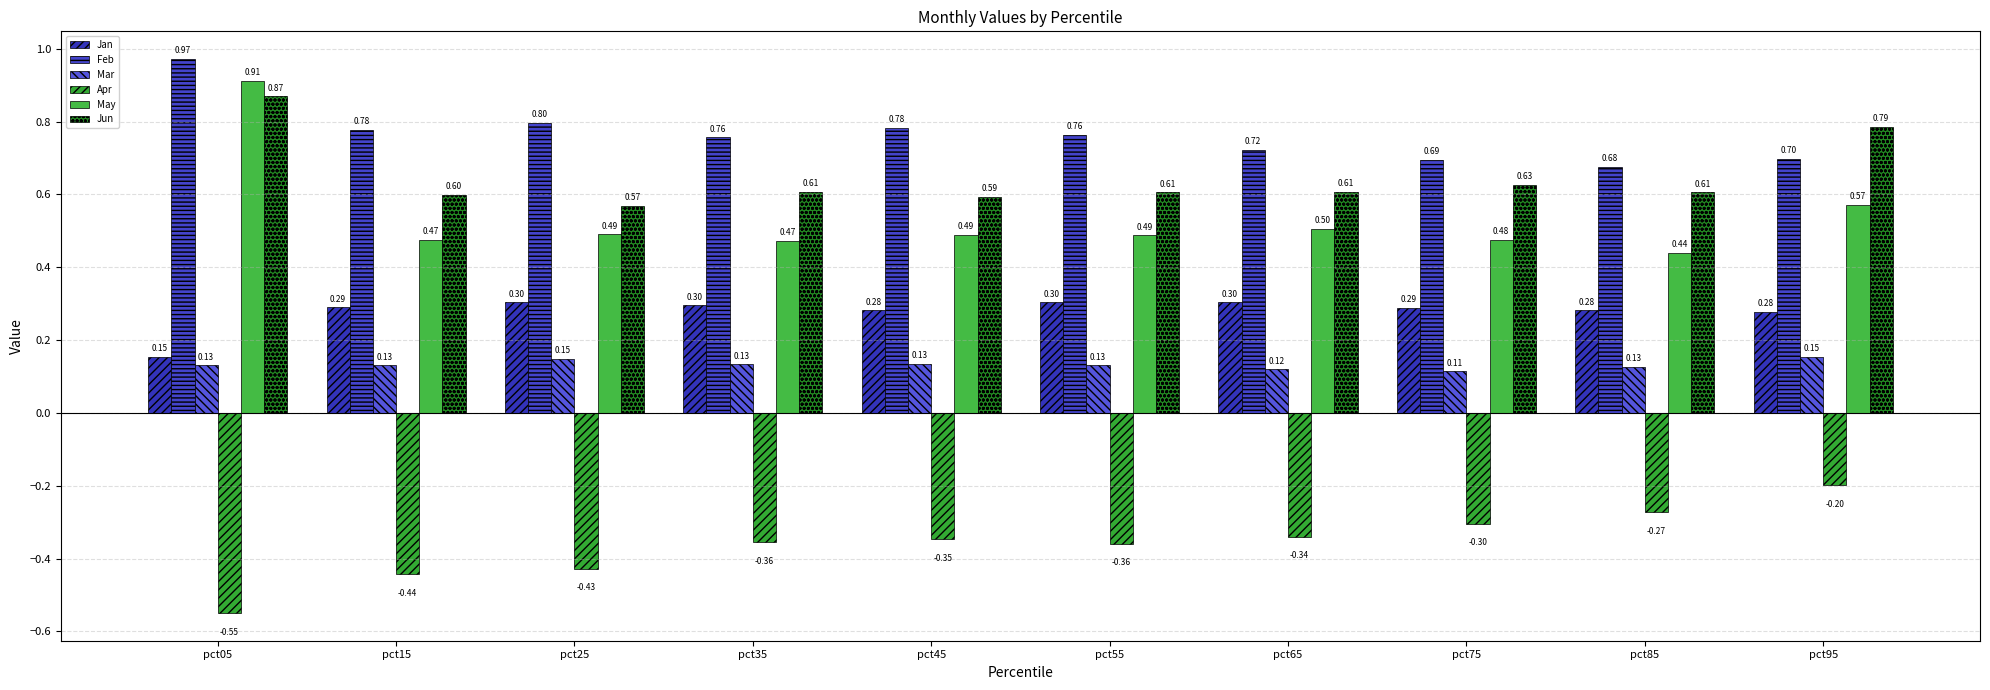

Reading right to left, list all the values displayed in this chart.

Jan: 0.3	0.3	0.3	0.3	0.3	0.3	0.3	0.3	0.3	0.2
Feb: 0.7	0.7	0.7	0.7	0.8	0.8	0.8	0.8	0.8	1.0
Mar: 0.2	0.1	0.1	0.1	0.1	0.1	0.1	0.1	0.1	0.1
Apr: -0.2	-0.3	-0.3	-0.3	-0.4	-0.3	-0.4	-0.4	-0.4	-0.5
May: 0.6	0.4	0.5	0.5	0.5	0.5	0.5	0.5	0.5	0.9
Jun: 0.8	0.6	0.6	0.6	0.6	0.6	0.6	0.6	0.6	0.9